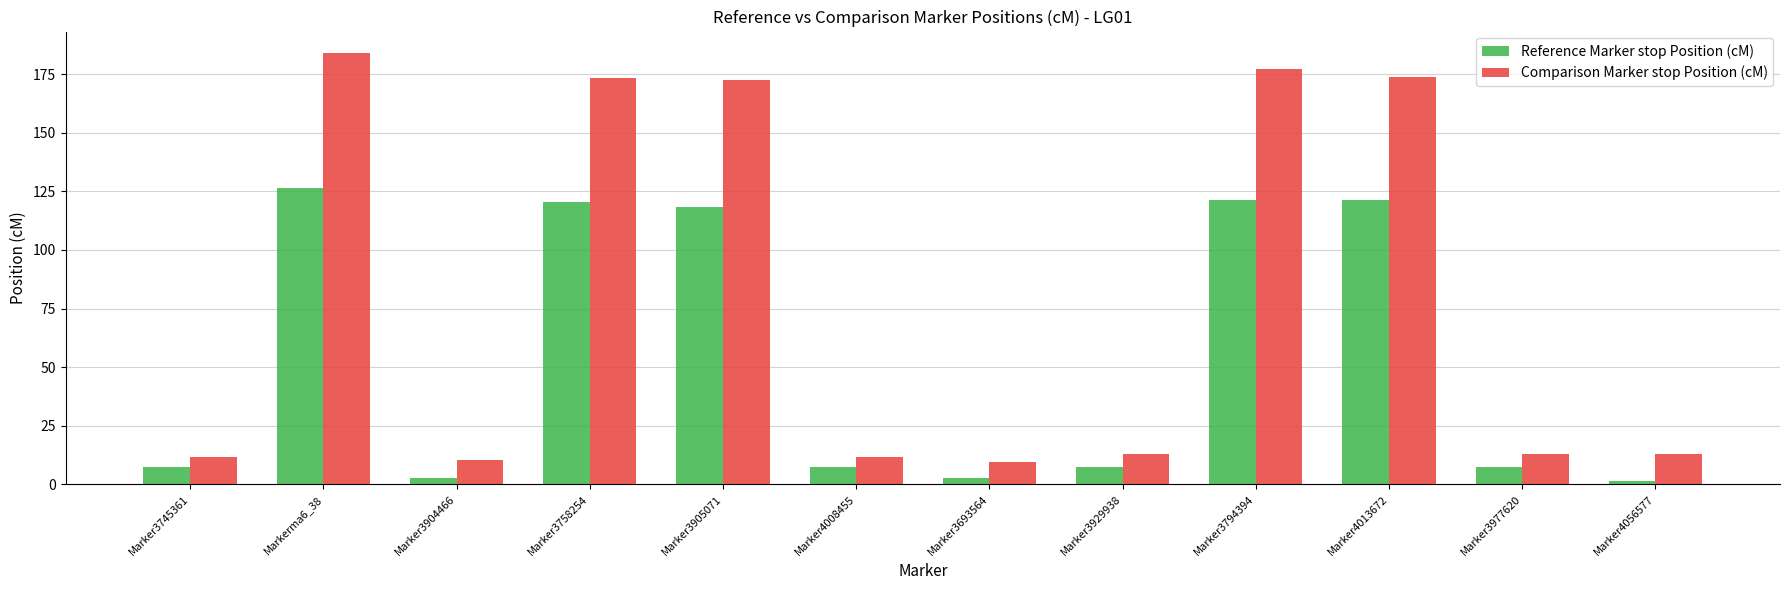

How many bars are there in each group?

2